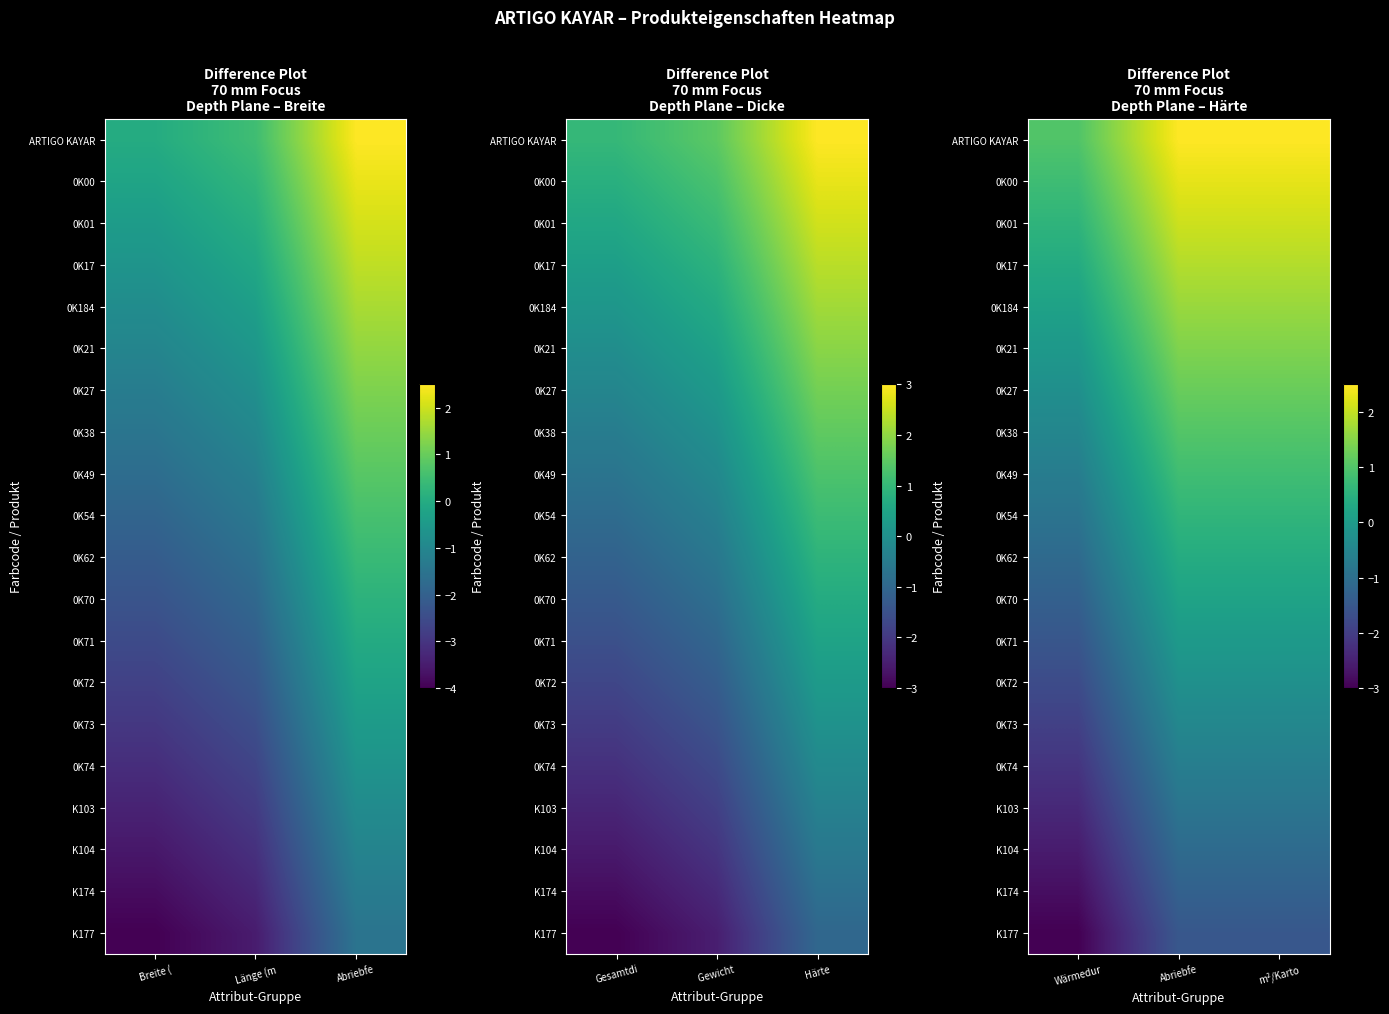

Which series has the largest total across all categories?

ARTIGO KAYAR